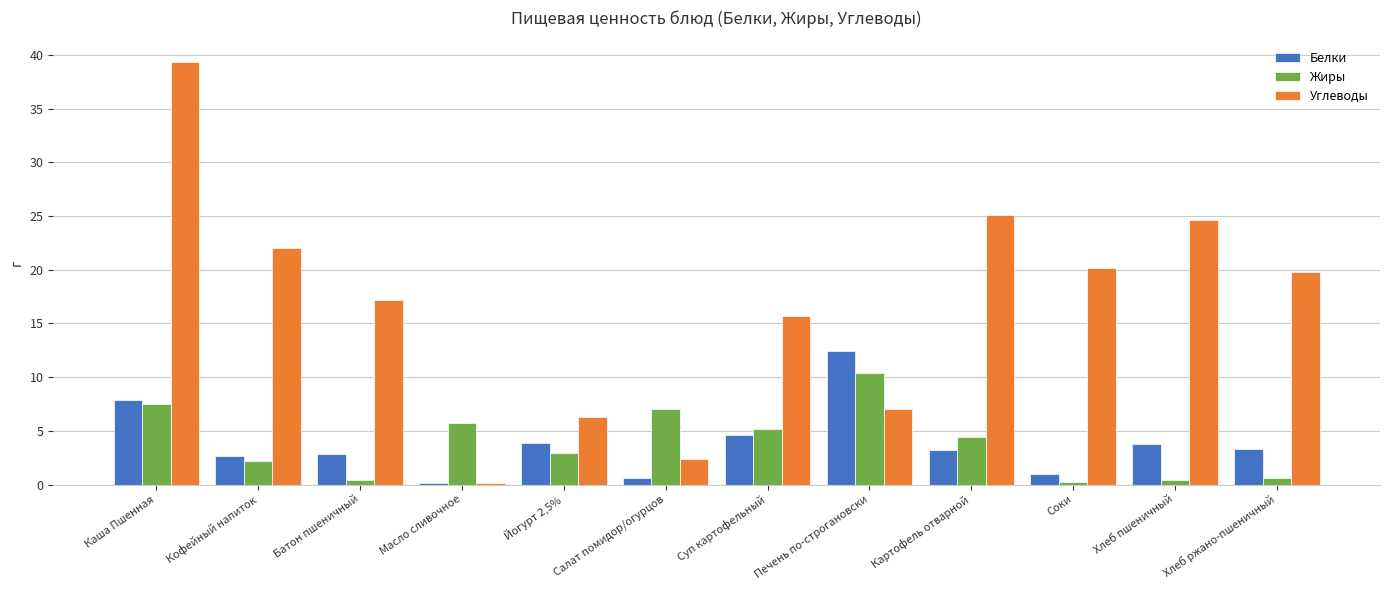

How many values in the Жиры series exceed 4?

6